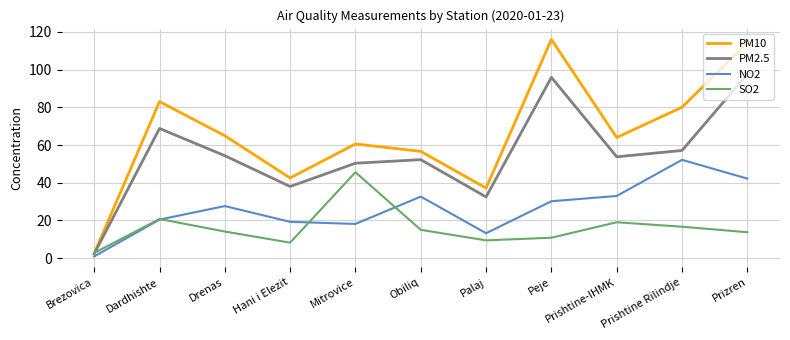

Rank the series by their maximum value, from lowest to highest.

SO2, NO2, PM2.5, PM10